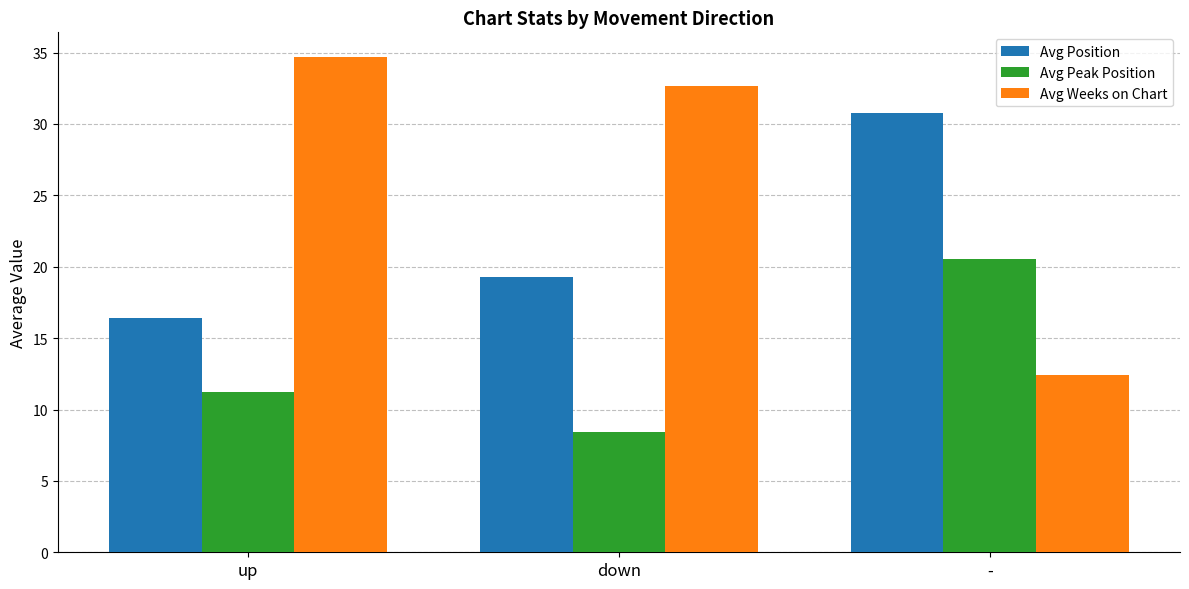

What is the label of the 2nd bar from the right?

down